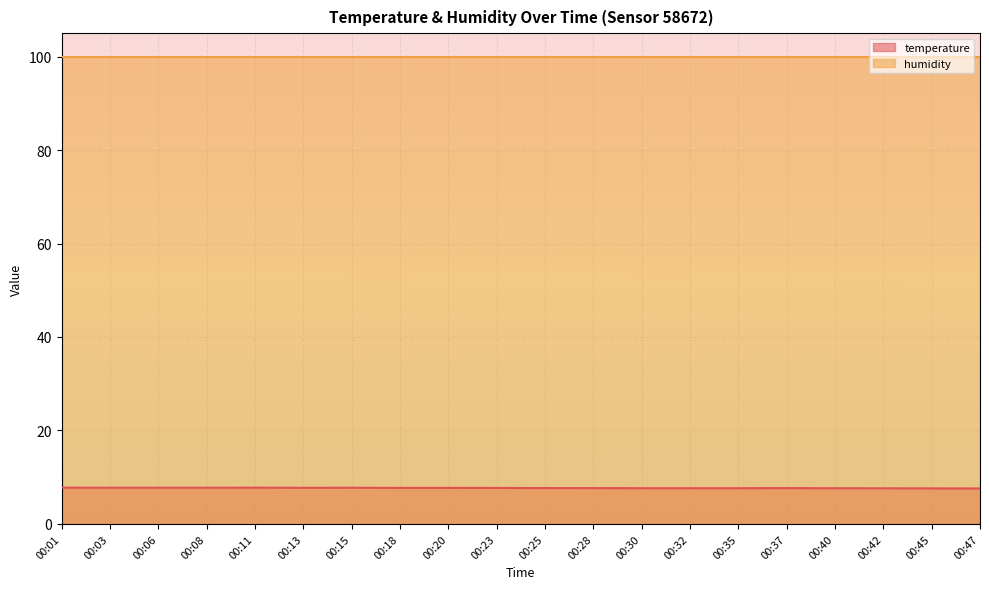

Count the values in the range 7 to 8.

20